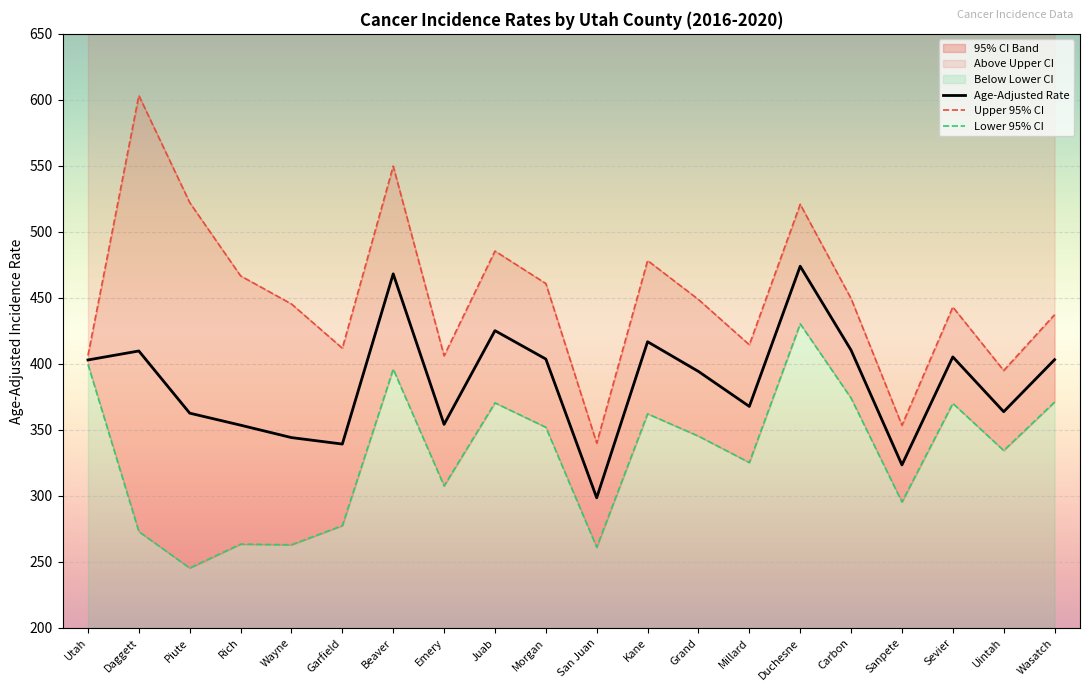

What is the difference between the Upper 95% CI values at Beaver and Uintah?

154.8